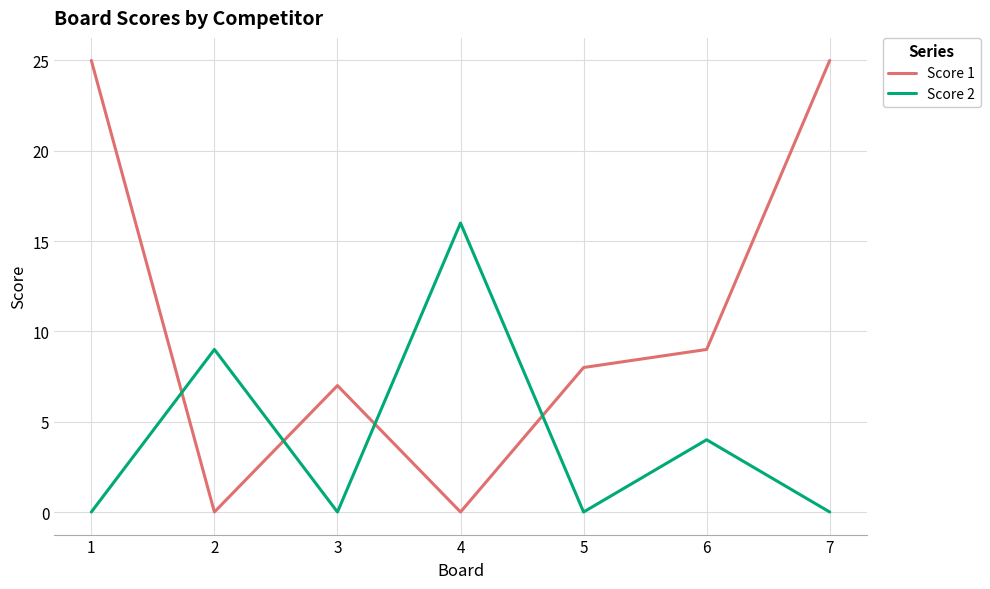

Which series ends up on top after the final intersection of Score 1 and Score 2?

Score 1